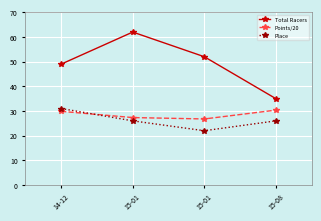

The Place series shows 45.1 at 15-01. True or false?

False